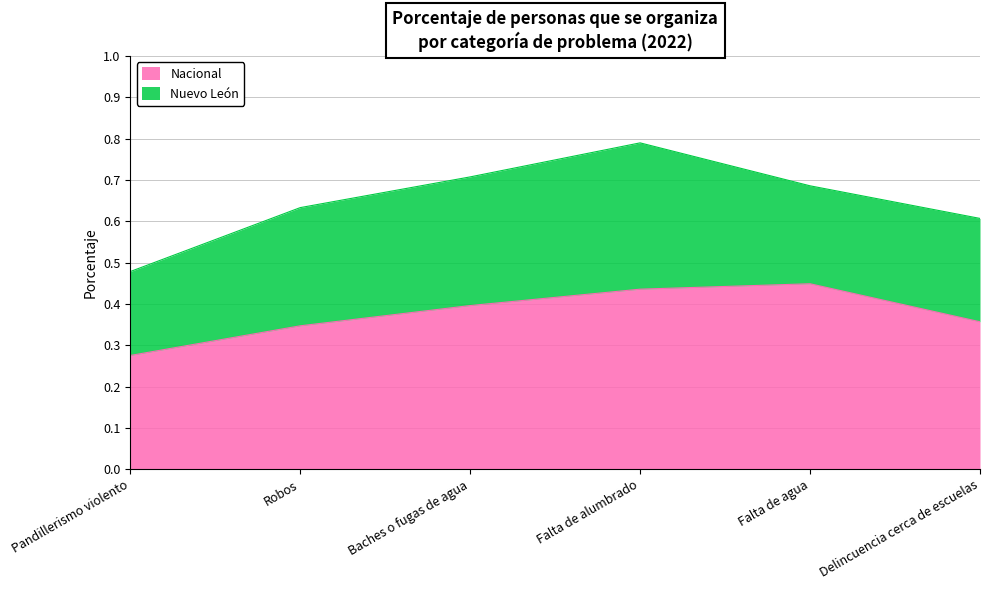

At which category does the chart reach its peak across all series?

Falta de agua